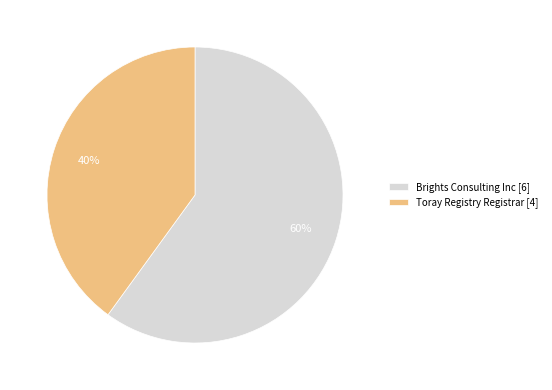

Combined, do Toray Registry Registrar [4] and Brights Consulting Inc [6] account for over 50%?

Yes